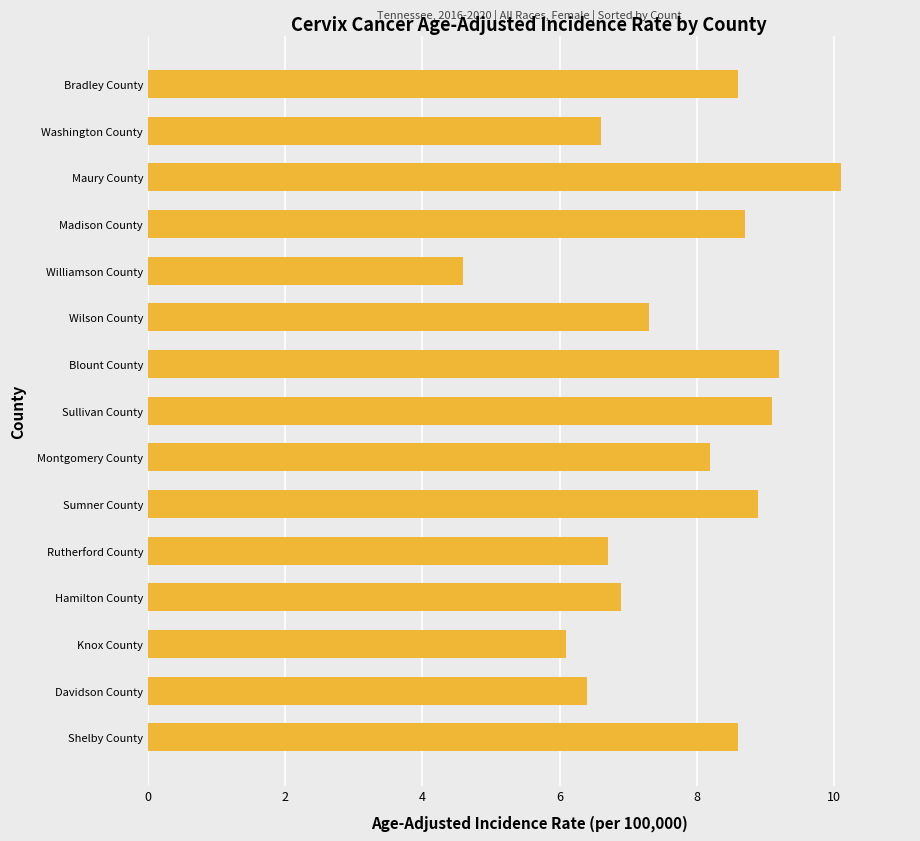

What is the approximate value at Washington County?

6.6